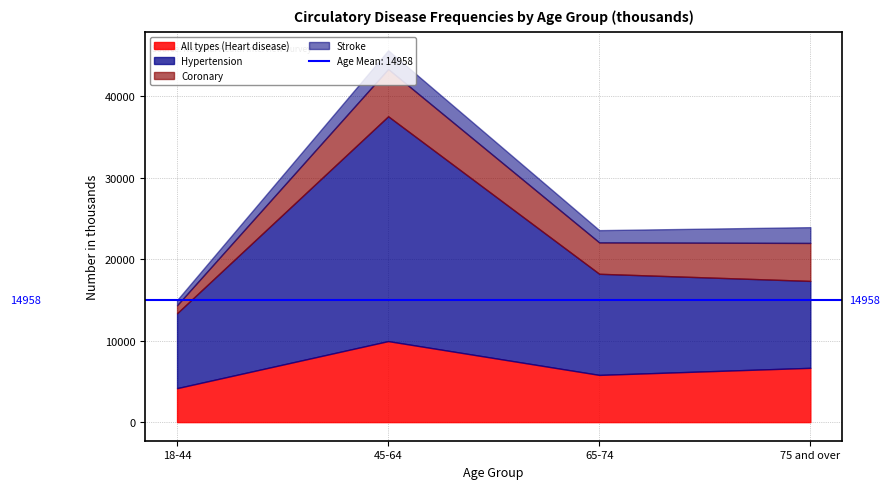

At which label does All types (Heart disease) reach its minimum?

18-44